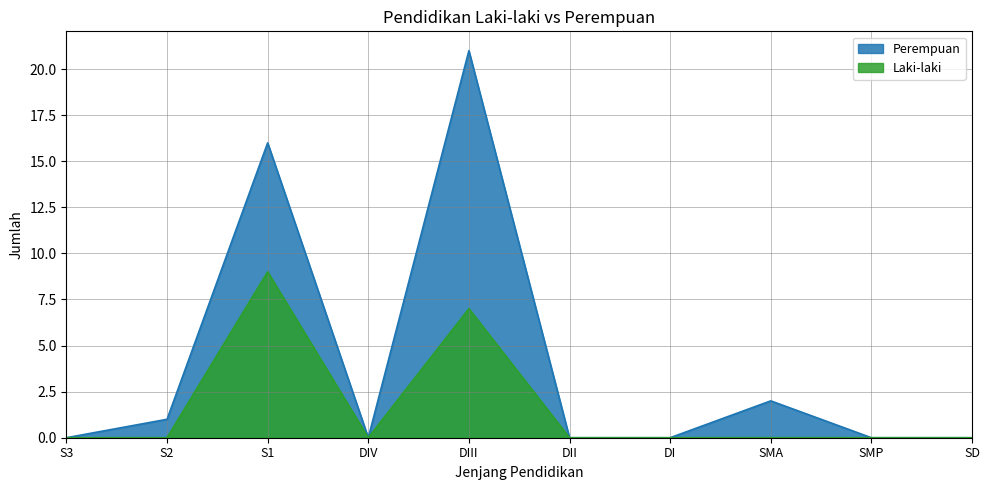

At which category is the sum across all series the highest?

DIII